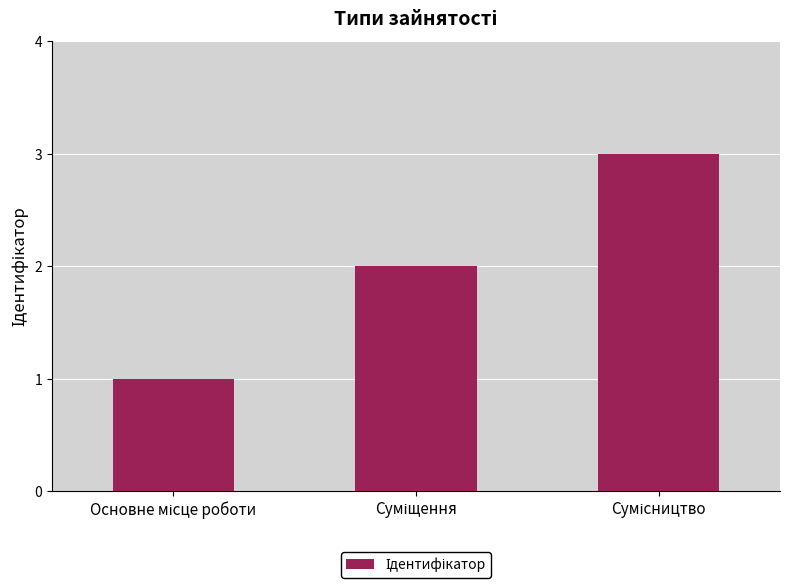

What is the sum of all values?

6